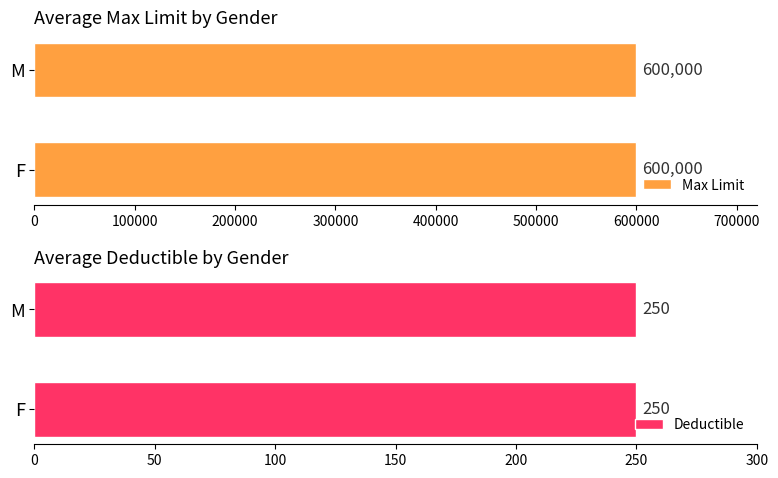

Is the value of Deductible at F greater than the value of Max Limit at F?

No